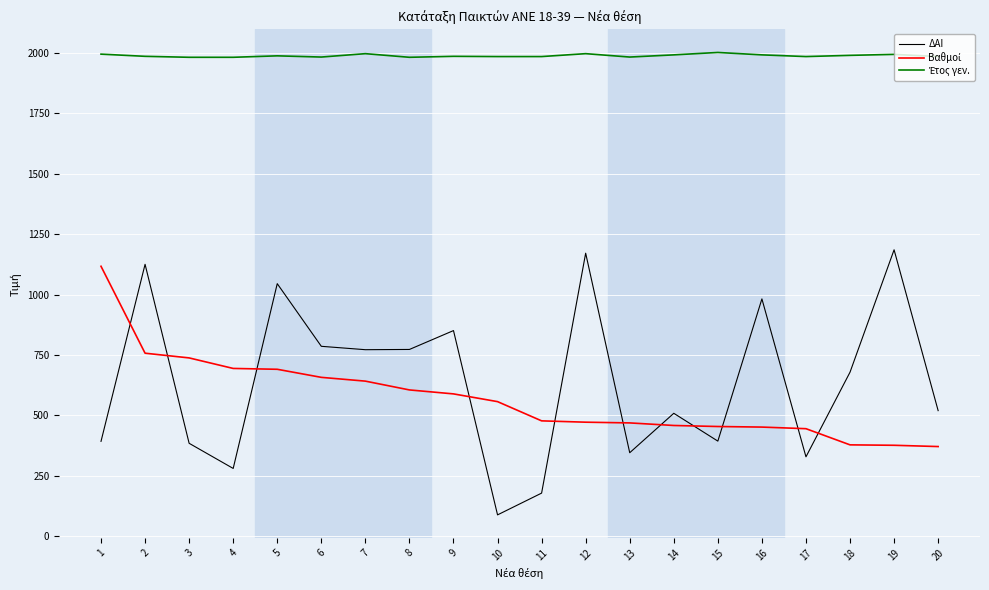

Between 7 and 13, which series saw the biggest shift?

ΔΑΙ